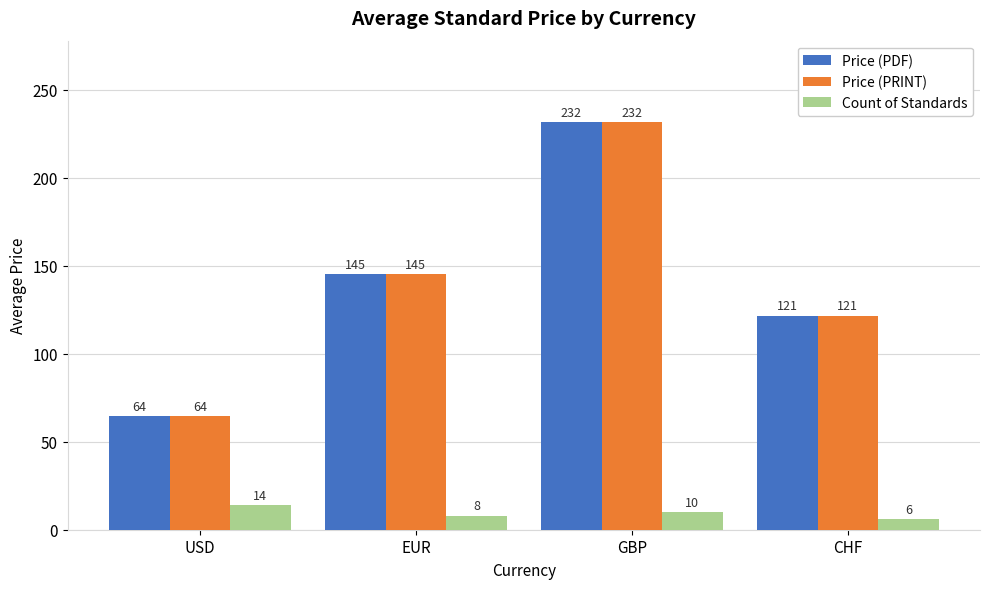

Is it true that Count of Standards equals 6.0 at CHF?

True